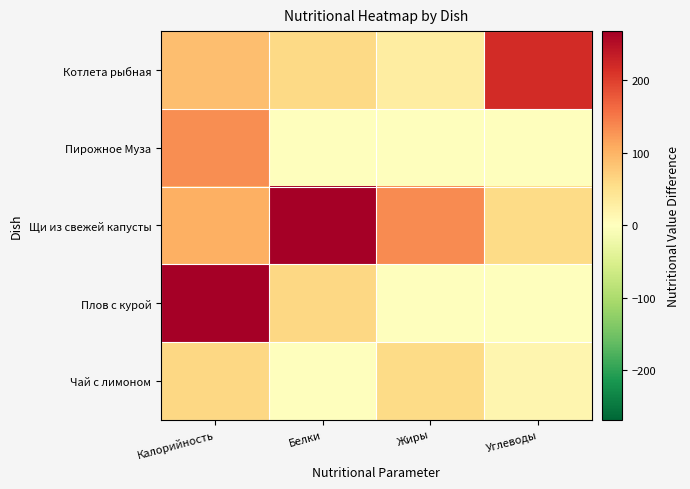

Which has a higher value, Углеводы or Калорийность?

Углеводы